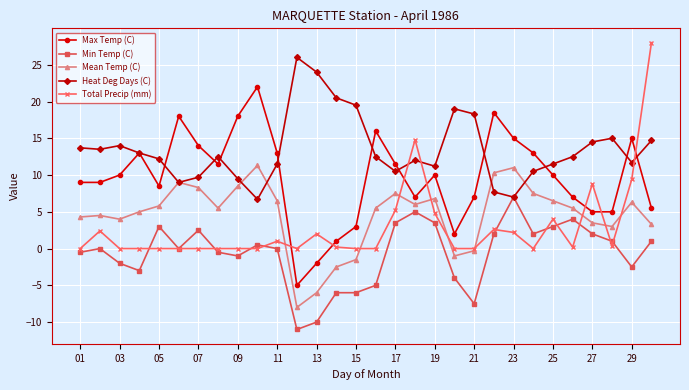

True or false: Mean Temp (C) and Min Temp (C) cross at least once.

False